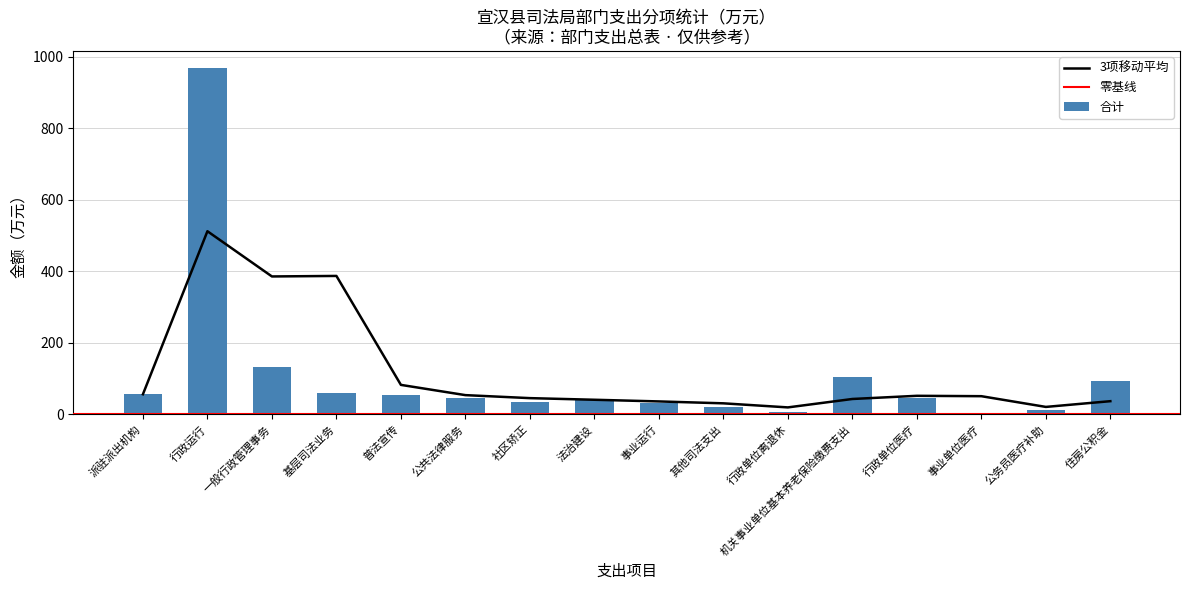

The value of 合计 at 机关事业单位基本养老保险缴费支出 is 62.1. True or false?

False